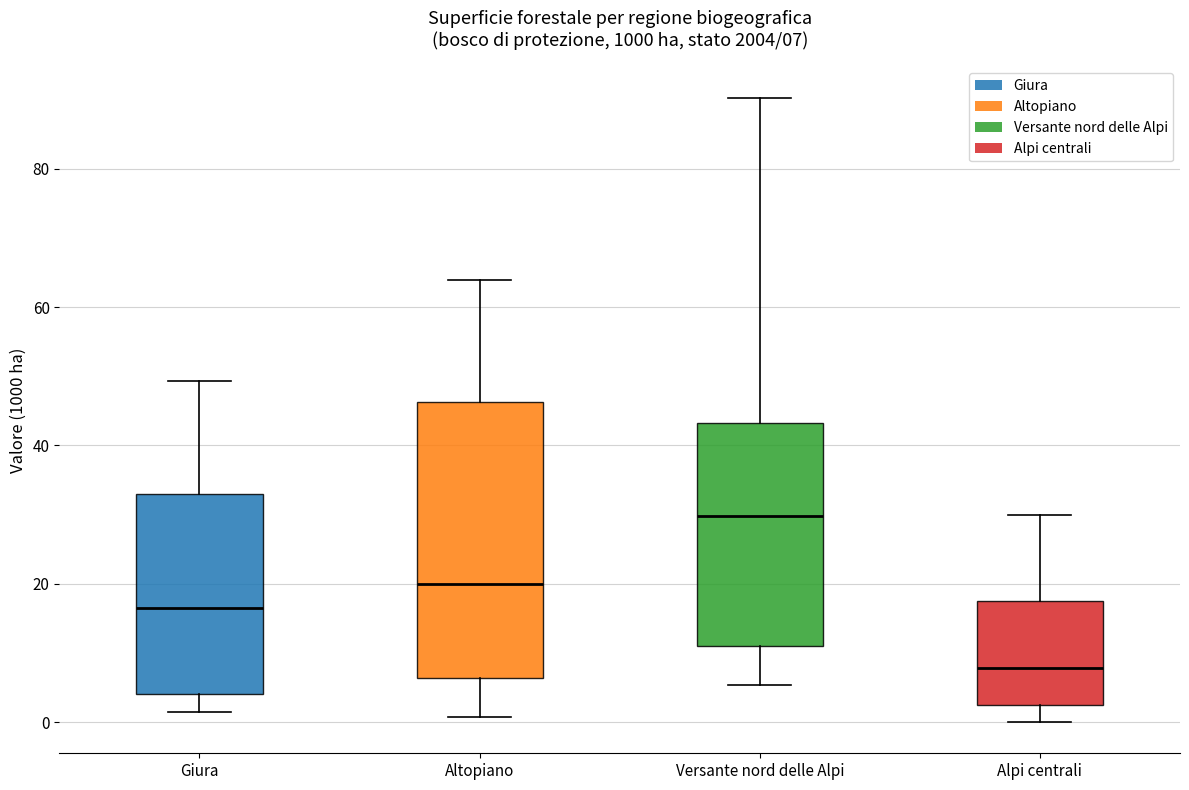

Which box's median line is the highest?

Versante nord delle Alpi